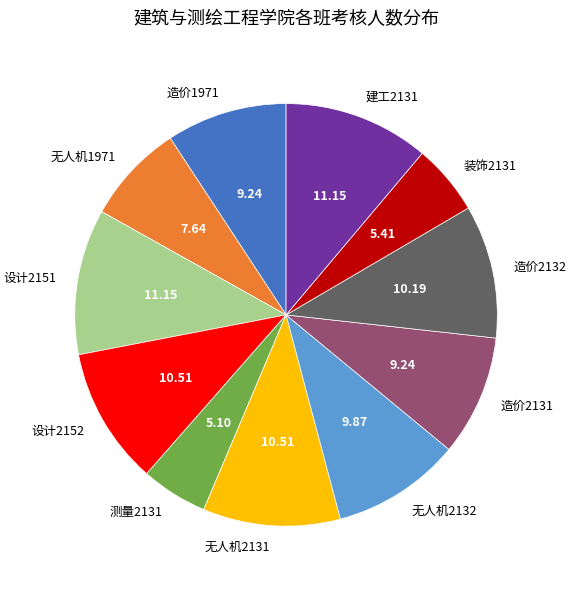

Is the sum of 无人机2132 and 测量2131 greater than half?

No